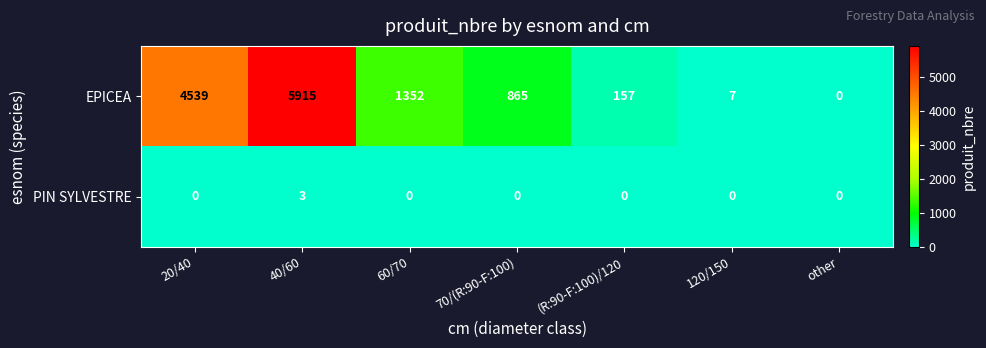

True or false: EPICEA has a value of 157 at (R:90-F:100)/120.

True